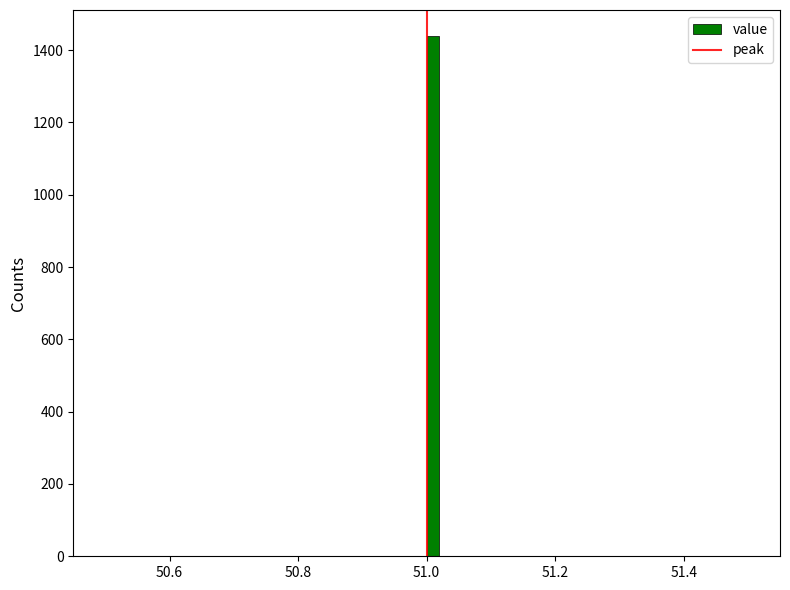

Read against the x-axis, roughly where is the centre of the tallest bar?

51.02